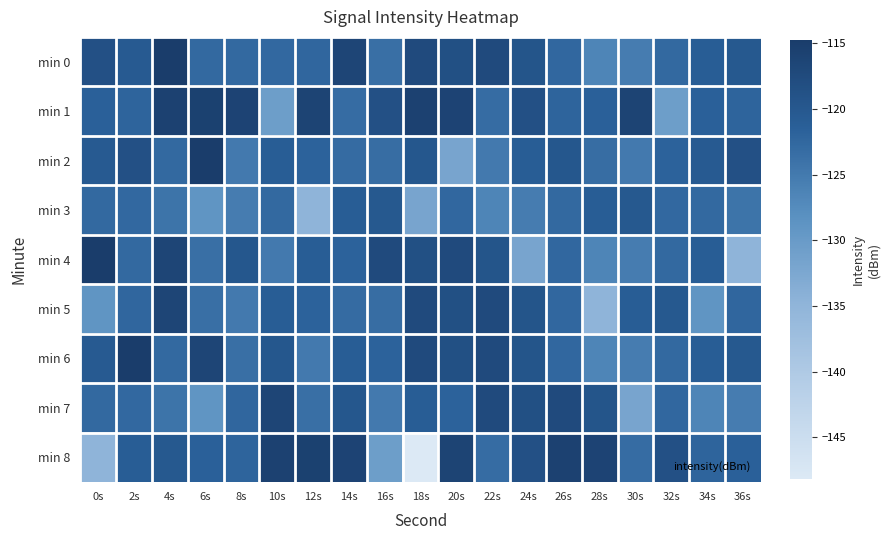

What is the total value across all series at 36s?

-1109.4